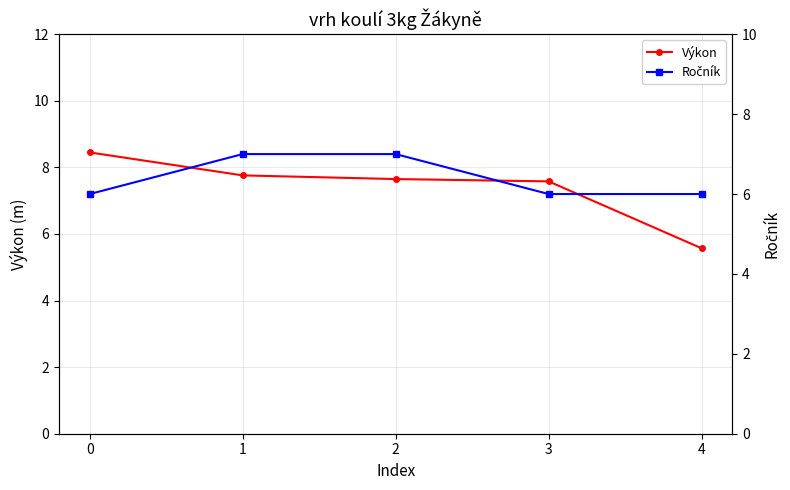

At 4, list the series in order from smallest to largest.

Výkon, Ročník